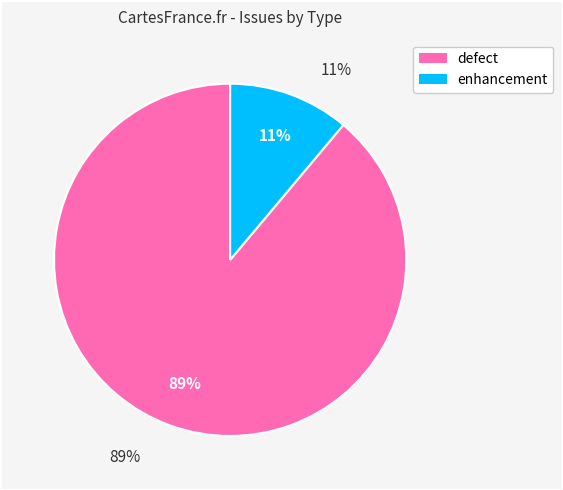

Does enhancement represent more than half of the total?

No